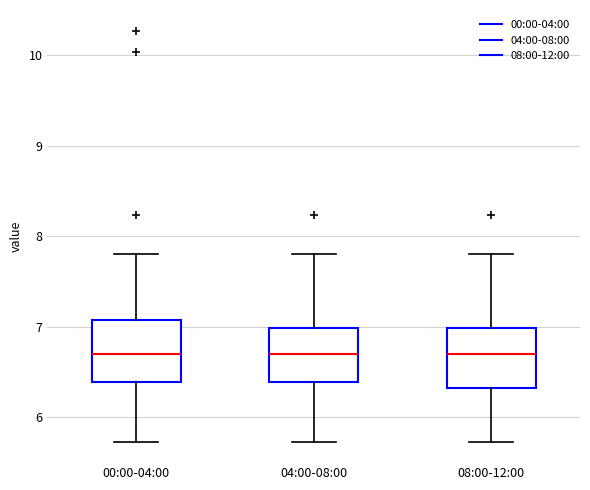

Where is the upper edge of the box for 00:00-04:00 on the y-axis? The values are not printed on the chart, so give them approximately, as read against the axis.

7.1